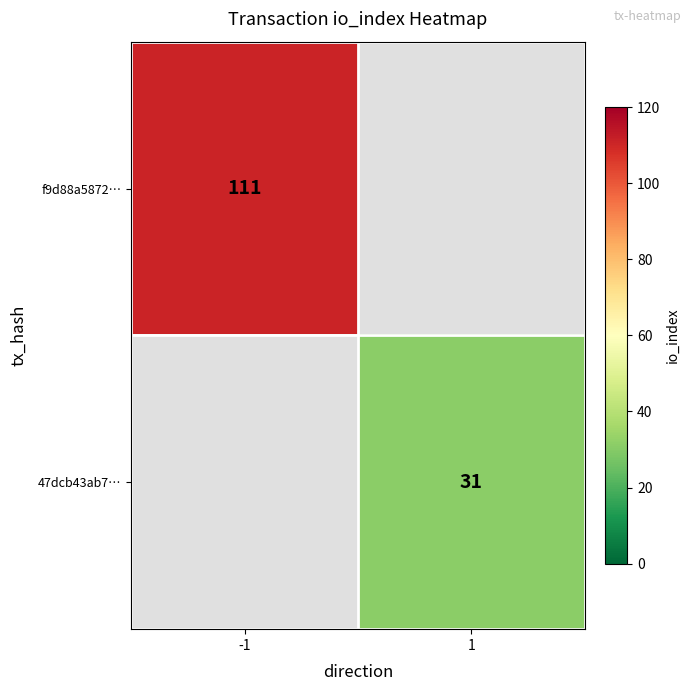

At which category does the chart reach its minimum across all series?

1